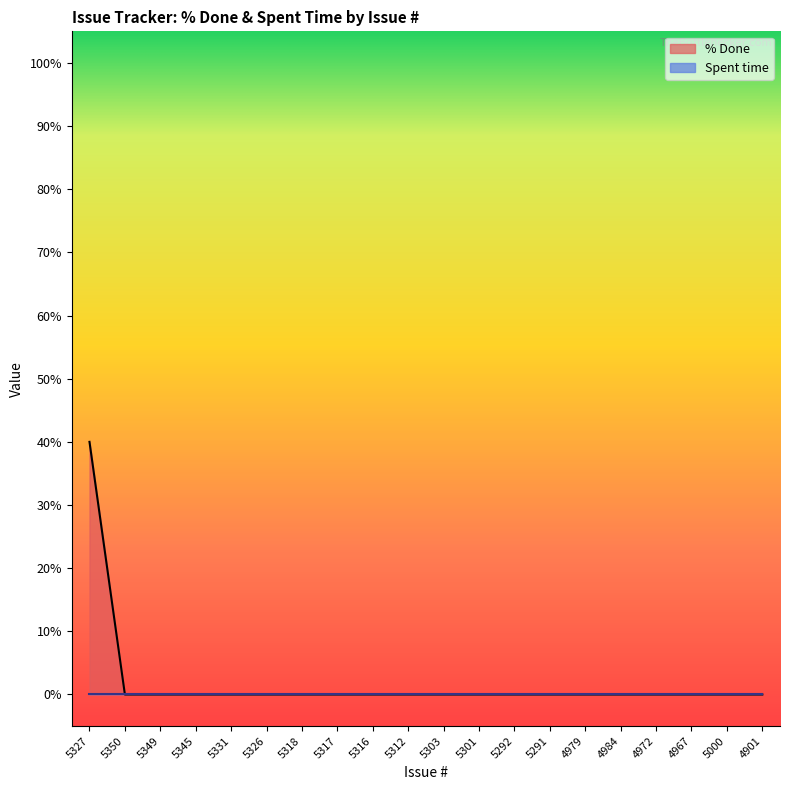

What position from the left is 5303?

11